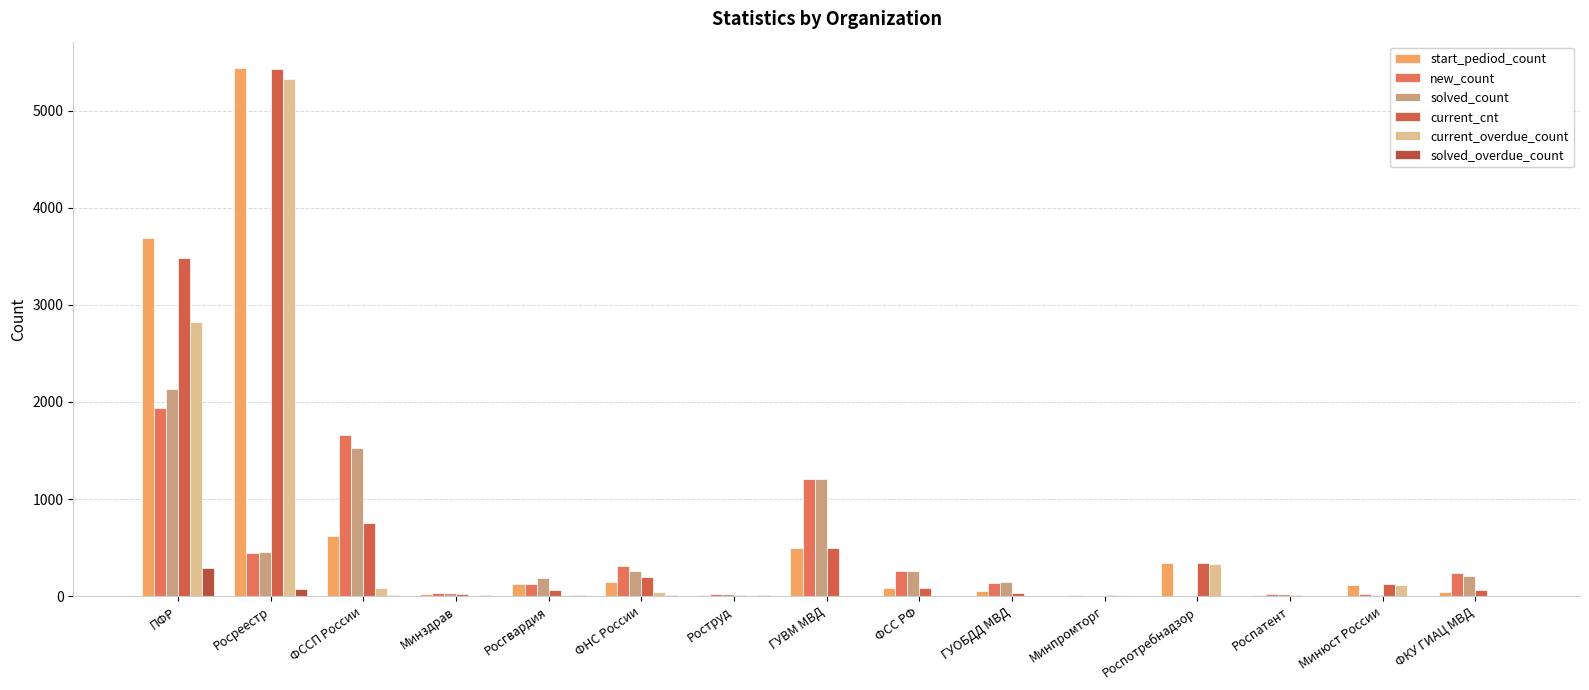

How many groups of bars are there?

15